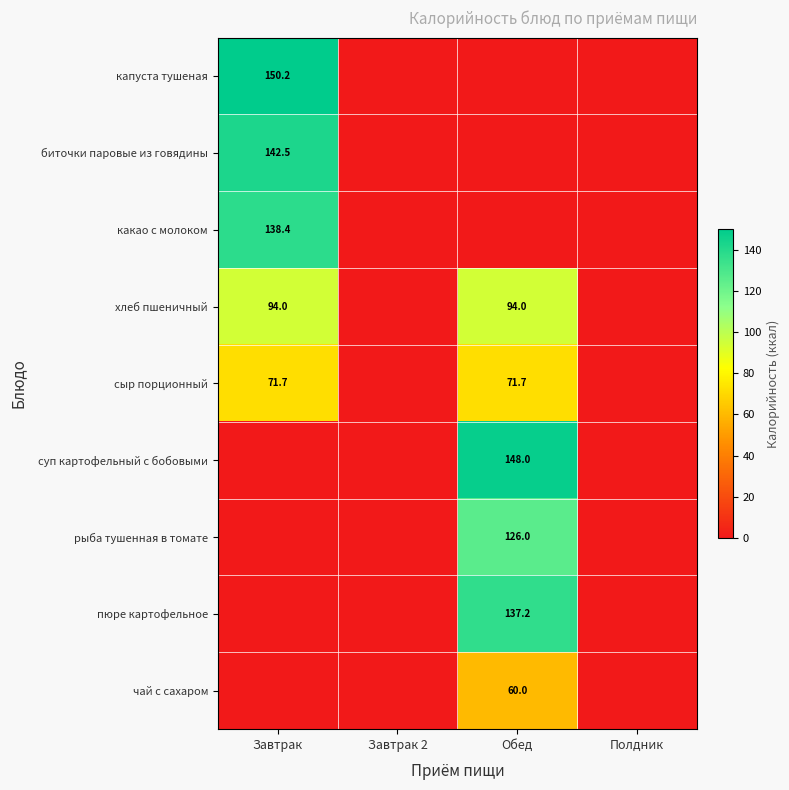

The хлеб пшеничный series shows 41.1 at Обед. True or false?

False